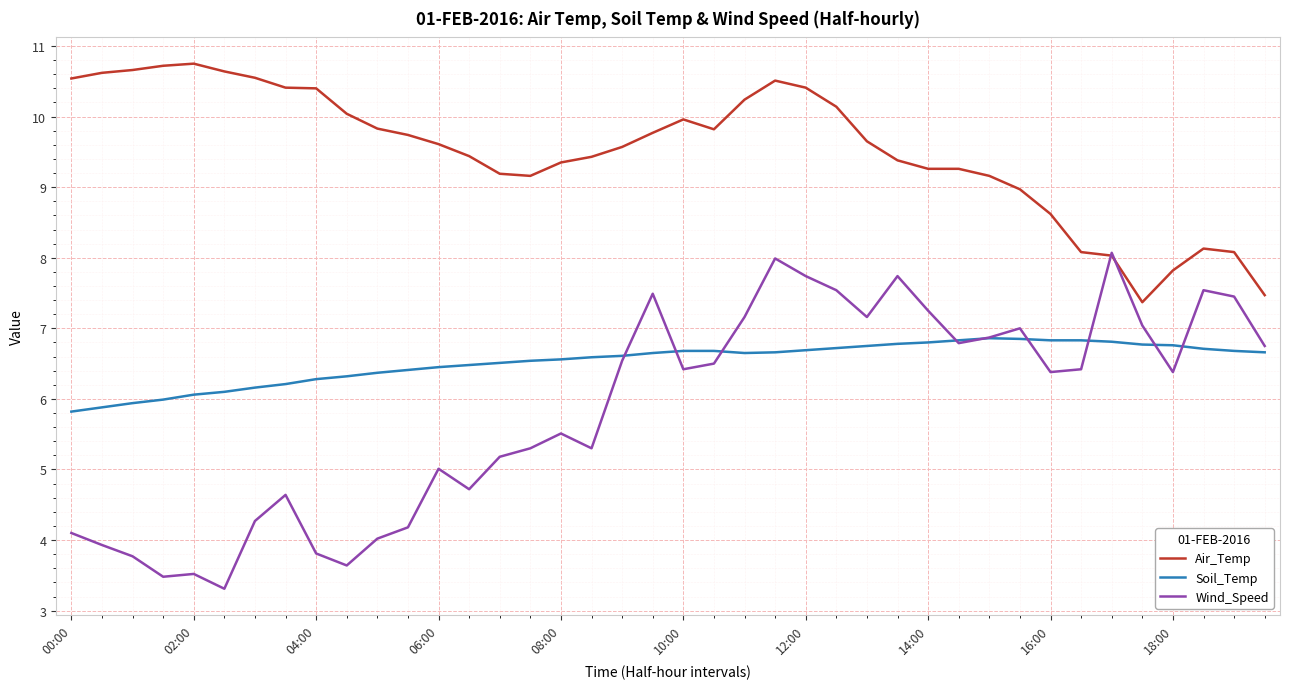

List the series in order of their overall mean, highest first.

Air_Temp, Soil_Temp, Wind_Speed